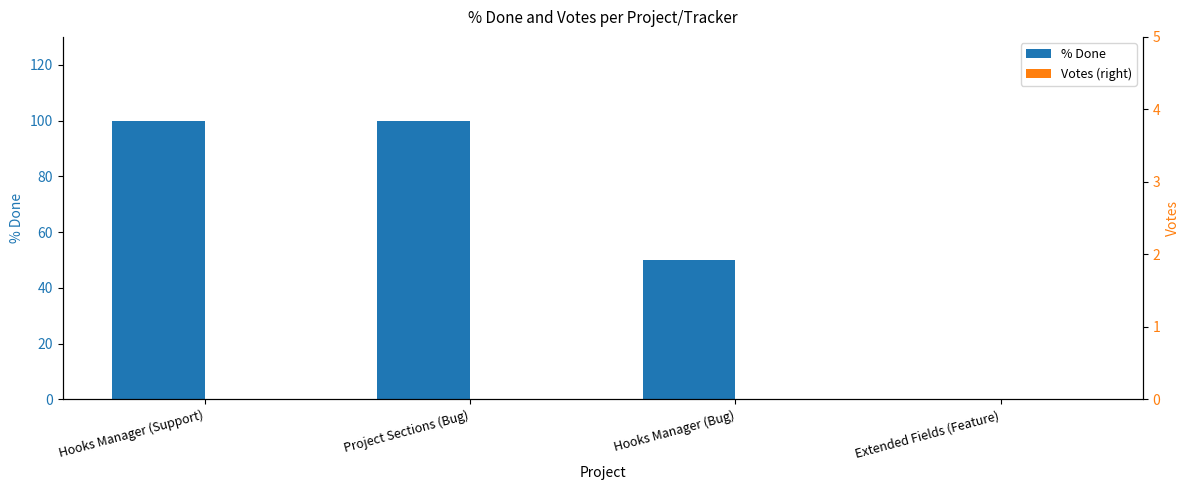

Count the number of data series in this chart.

2